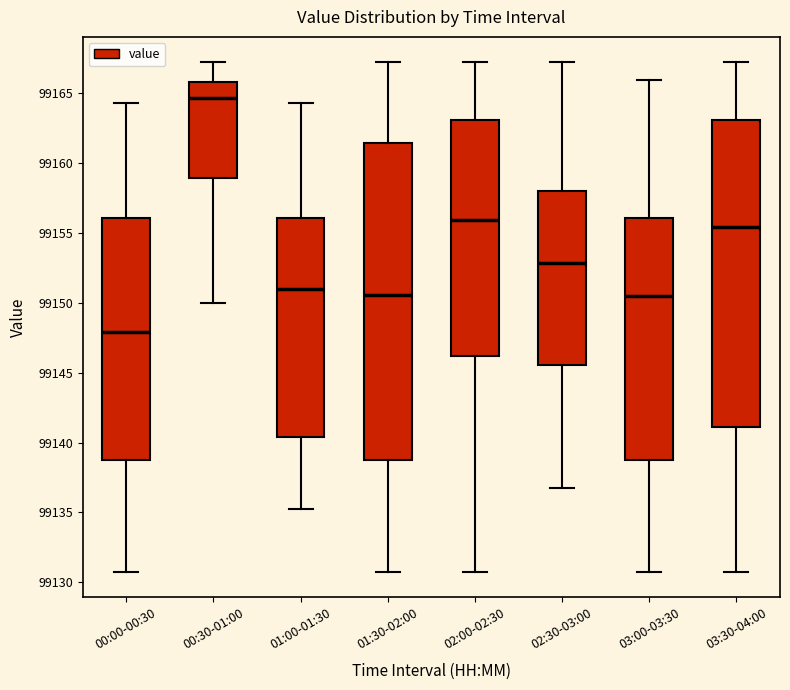

Where does the upper whisker of the box for 01:30-02:00 end on the y-axis? The values are not printed on the chart, so give them approximately, as read against the axis.

99167.0